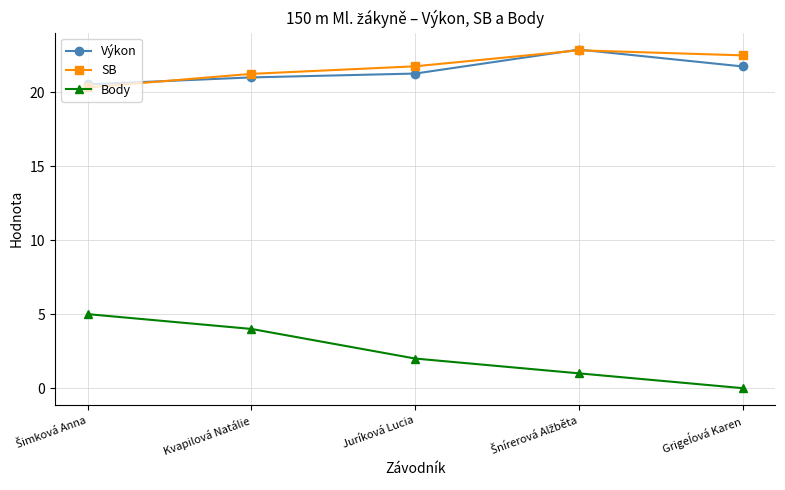

What is the total value across all series at Juríková Lucia?

45.0